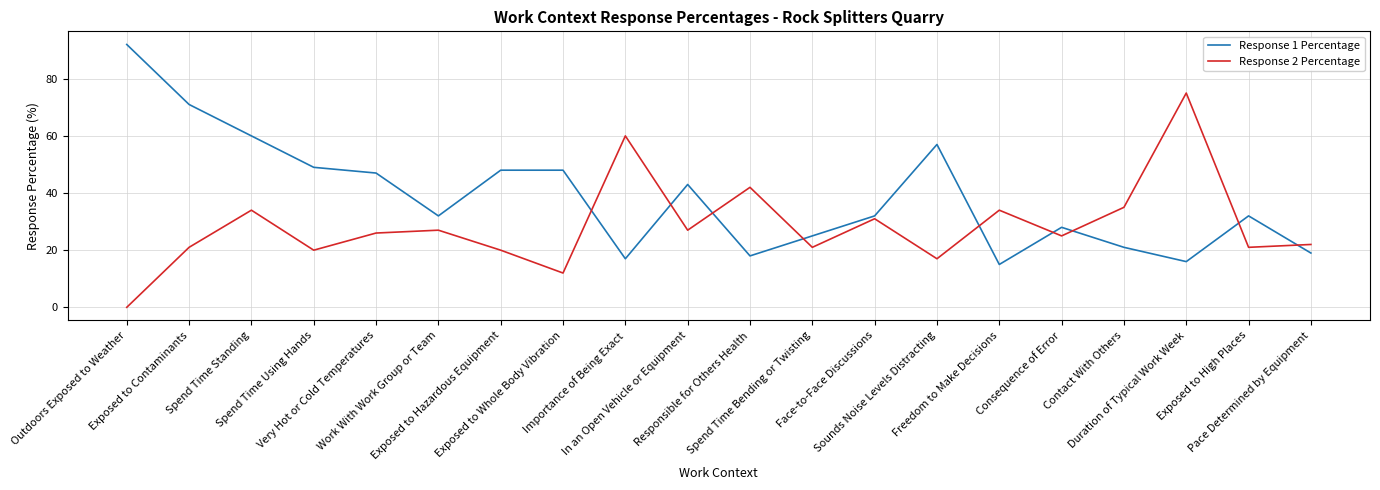

What is the difference between the maximum and minimum values in the Response 1 Percentage series?

77